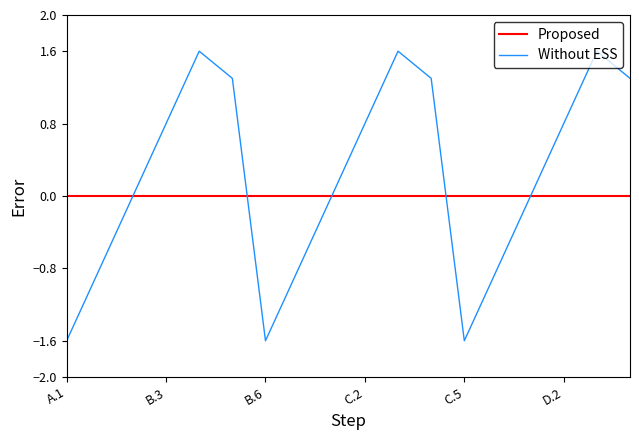

Rank the series by their average value, from lowest to highest.

Proposed, Without ESS